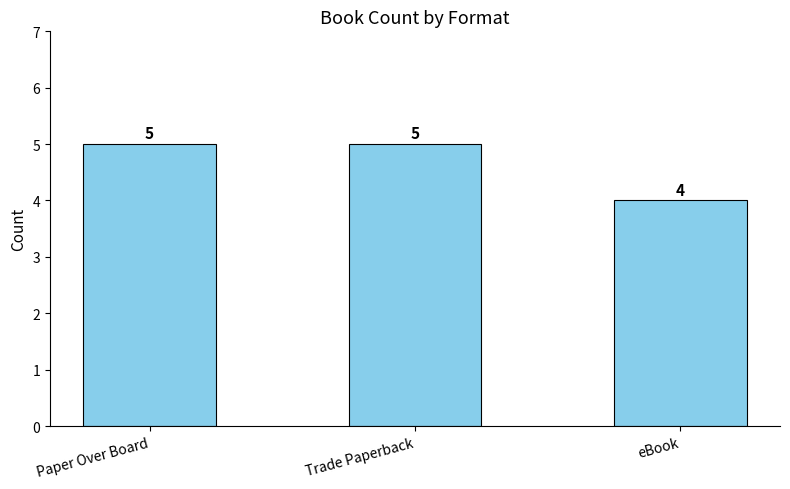

At which category does the chart reach its minimum across all series?

eBook